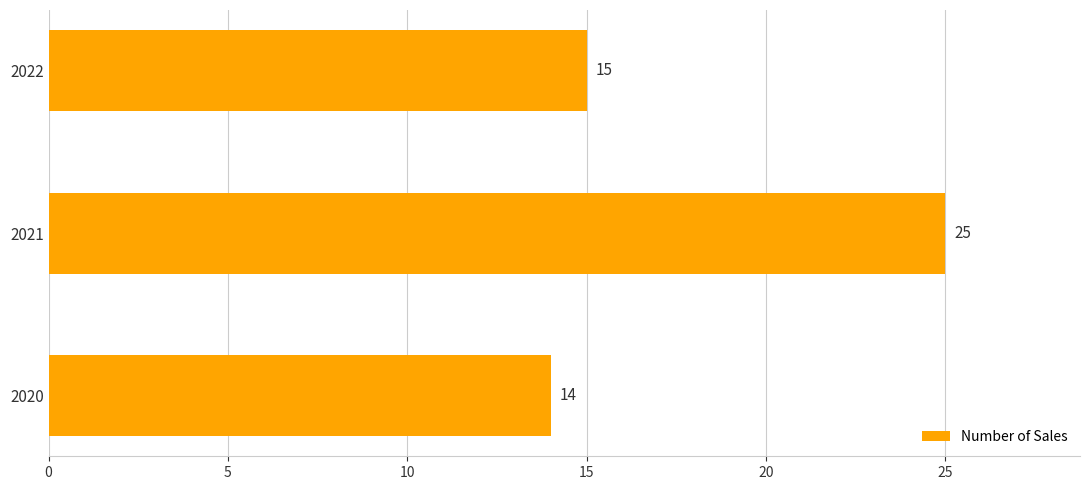

Reading top to bottom, what are all the values shown in this chart?

2022=15	2021=25	2020=14